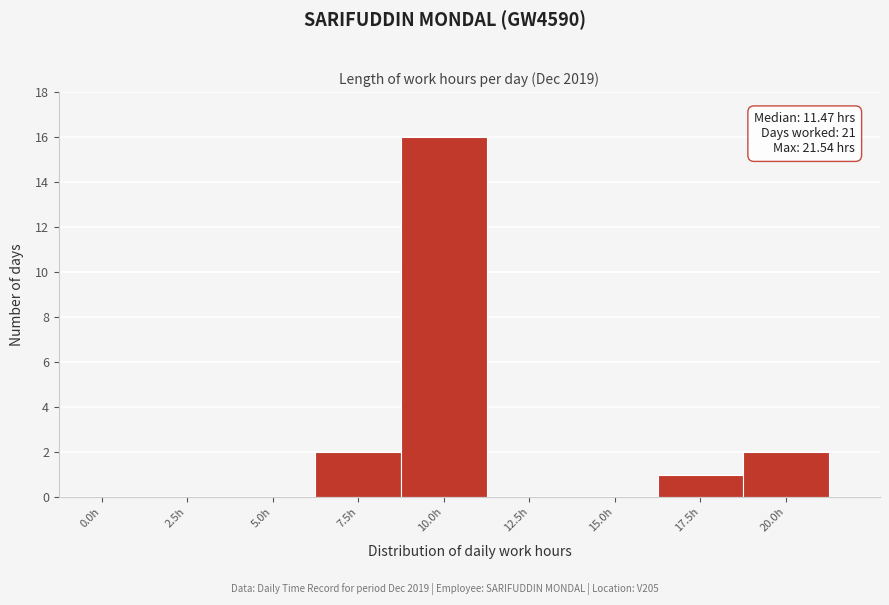

Reading left to right, transcribe all the data shown in this chart.

0.0h=0	2.5h=0	5.0h=0	7.5h=2	10.0h=16	12.5h=0	15.0h=0	17.5h=1	20.0h=2